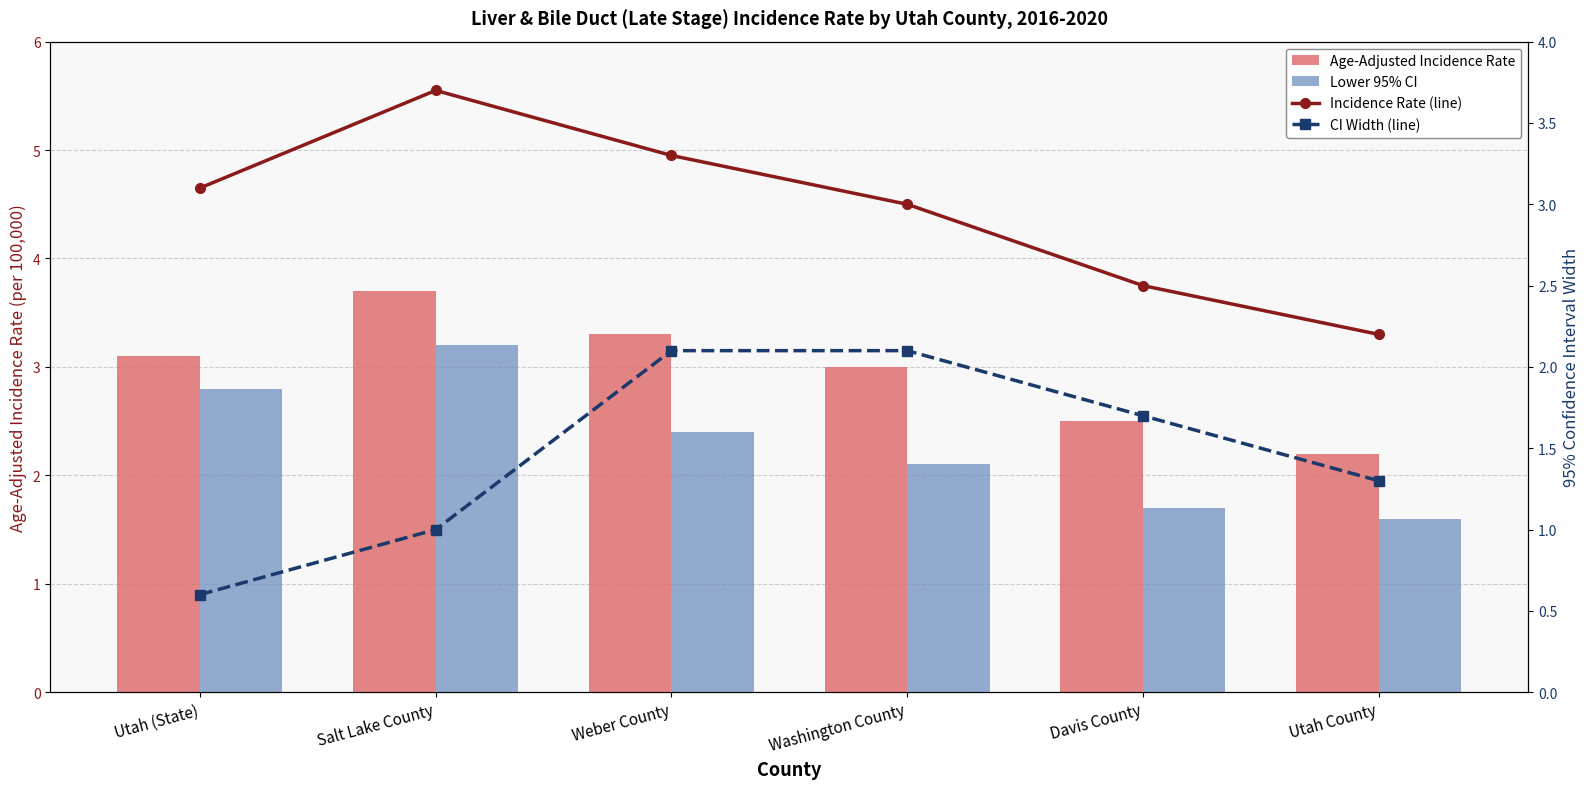

Which series has the widest spread of values?

Lower 95% CI